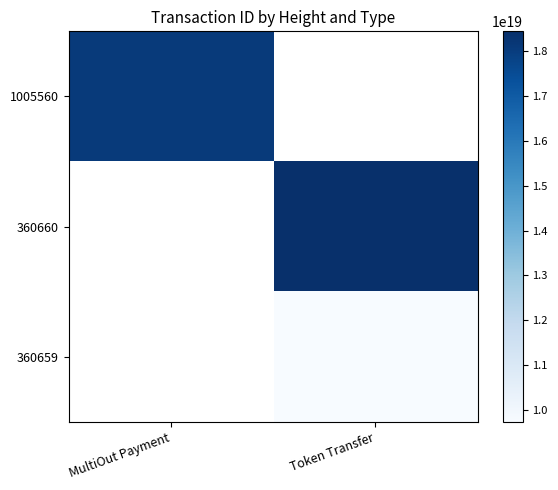

Which series has the largest range (max minus min)?

1005560